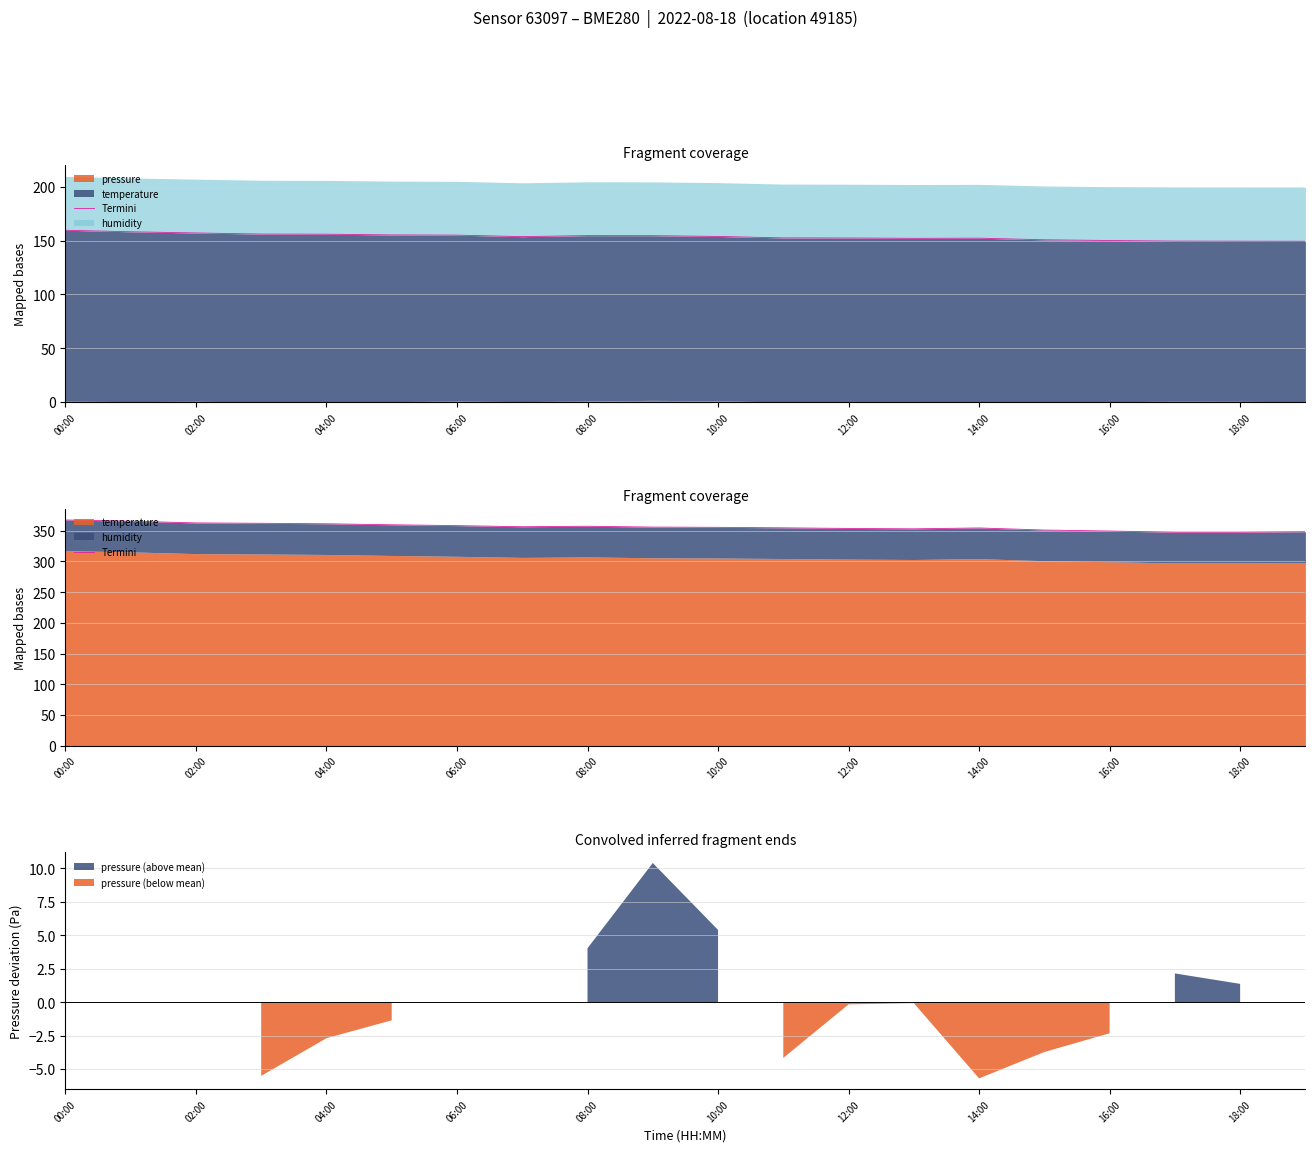

What is the maximum value shown in the chart?

367.6